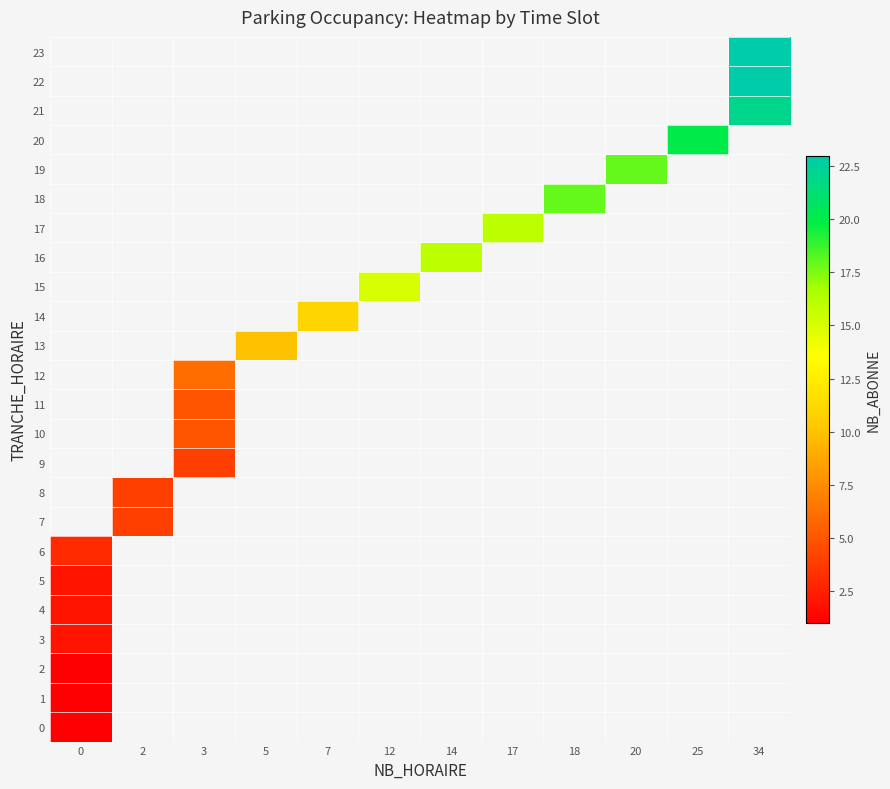

What is the maximum value for 5?

2.0